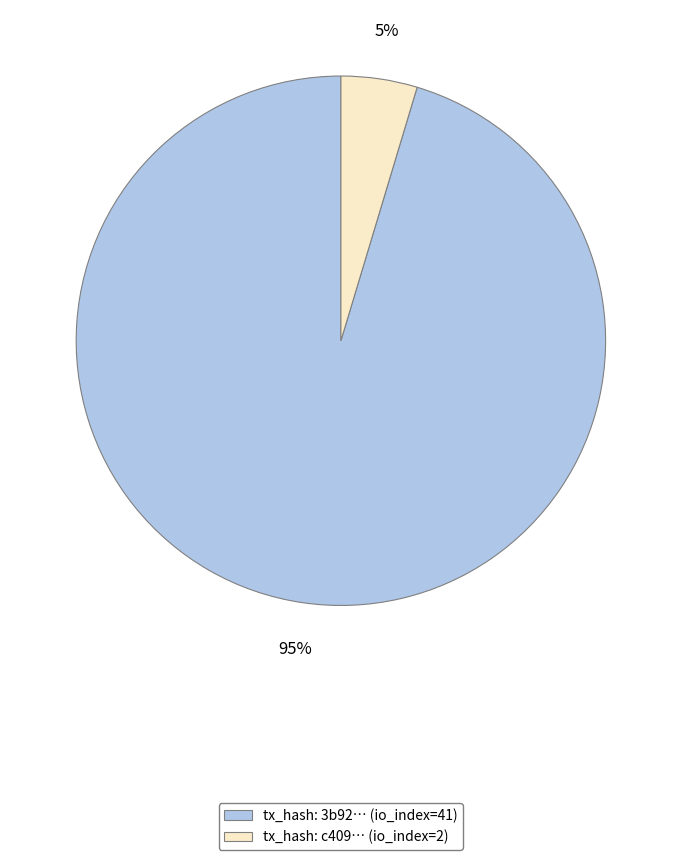

To the nearest percent, what is the average slice percentage?

50%